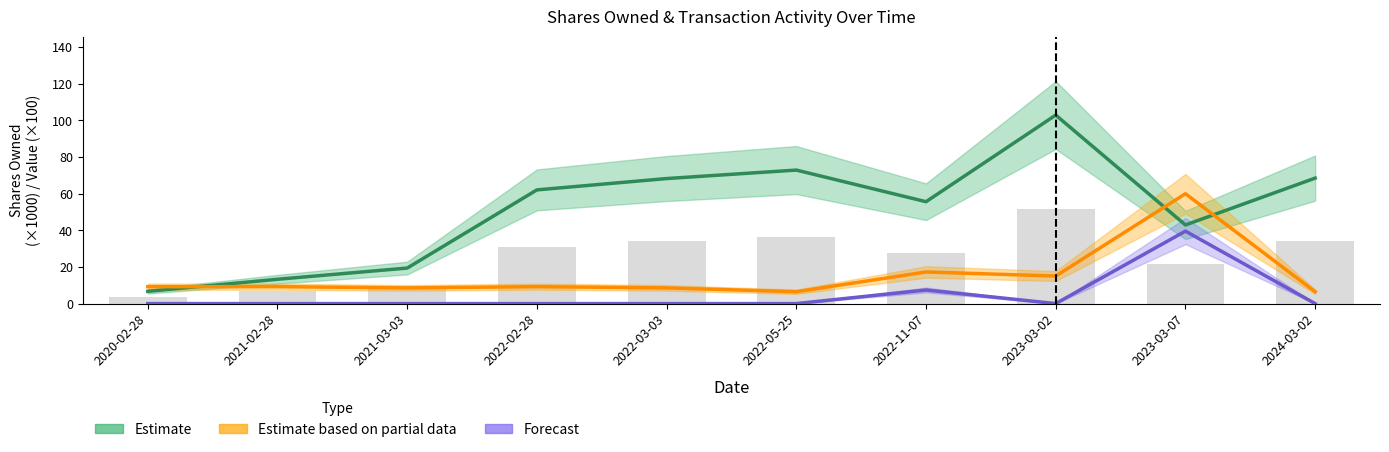

Rank the series by their average value, from lowest to highest.

Forecast, Estimate based on partial data, Estimate